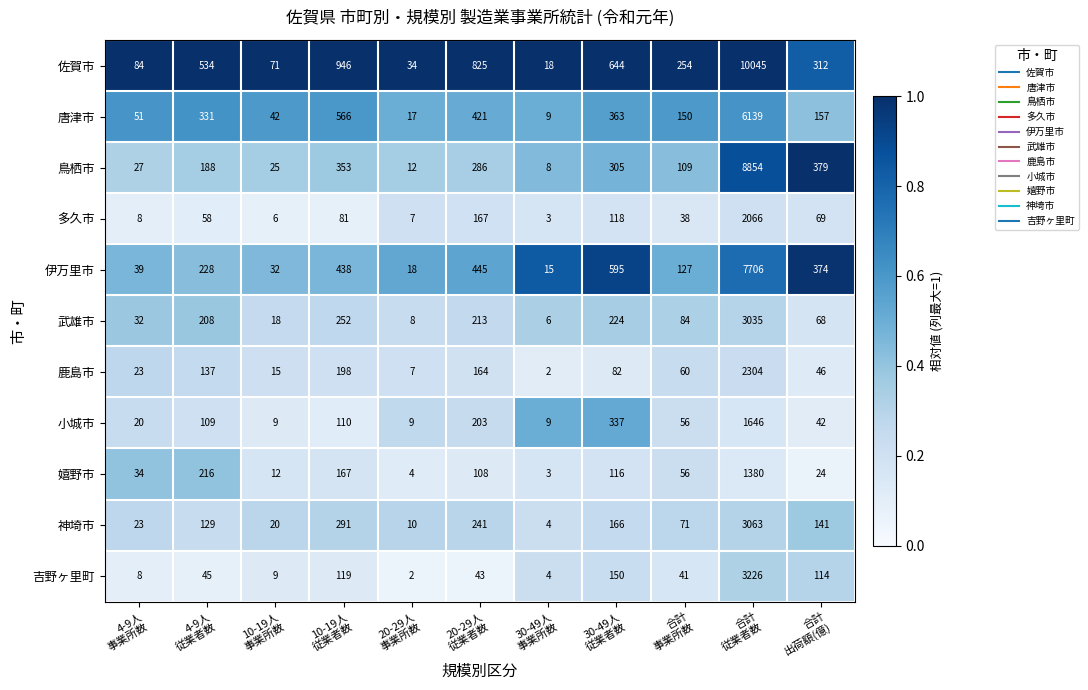

What is the highest value of the 武雄市 series?

3035